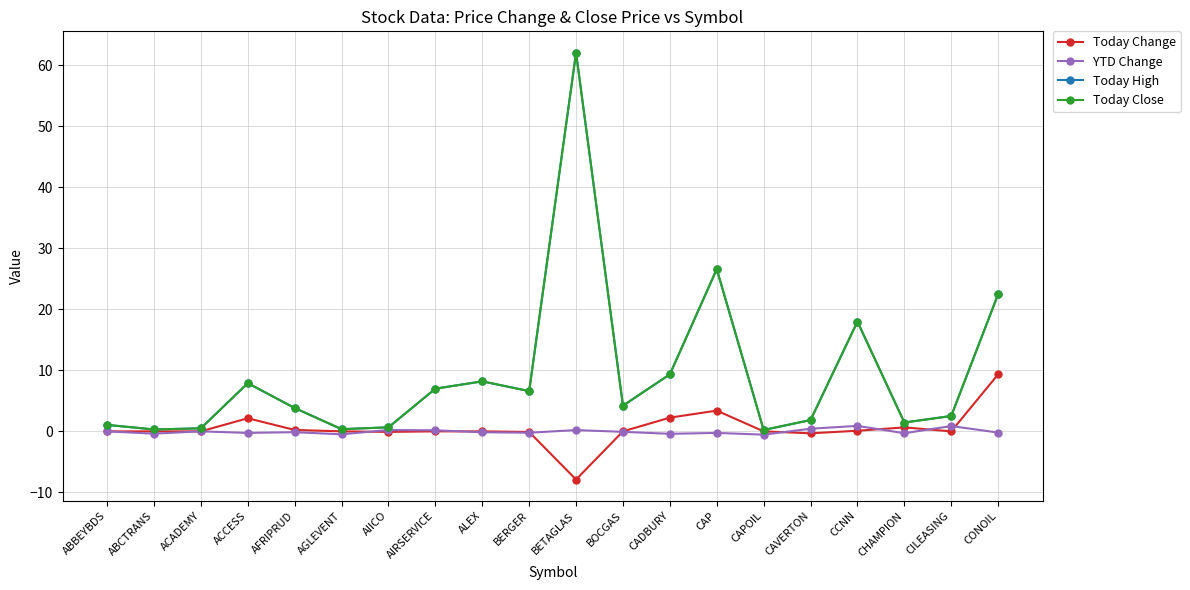

What is the difference between the highest and lowest values at ALEX?

8.4